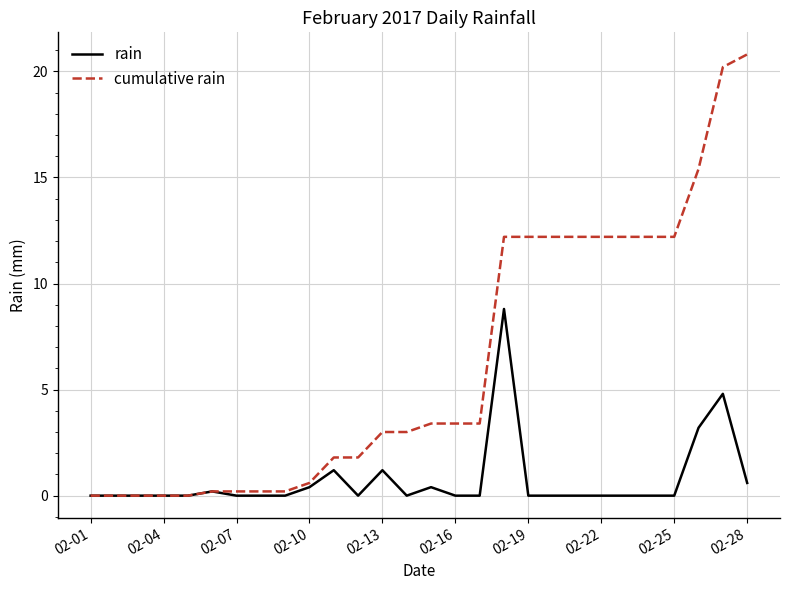

Which series has the largest range (max minus min)?

cumulative rain